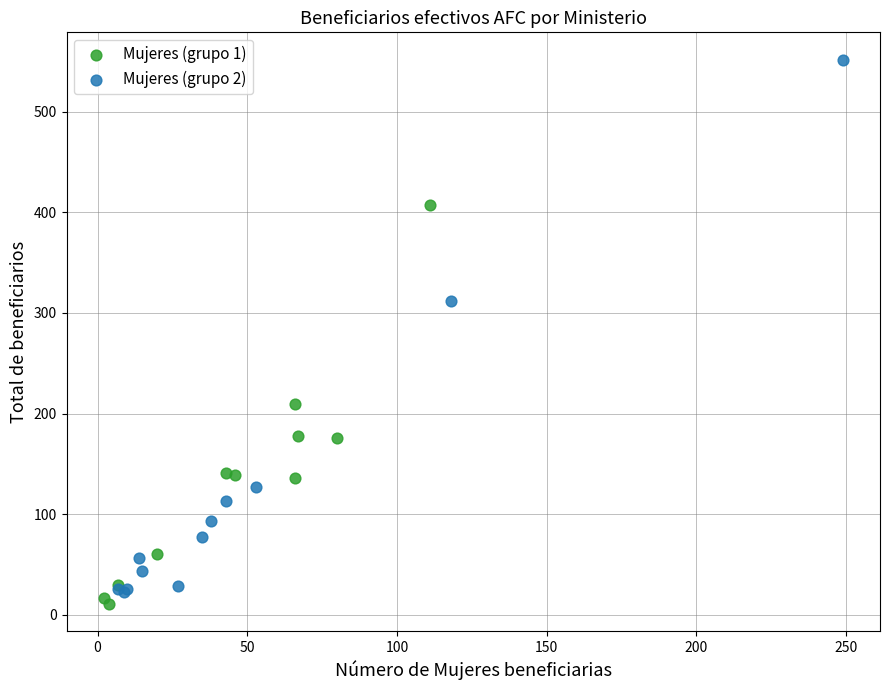

Which series has the widest spread of Y values?

Mujeres (grupo 2)